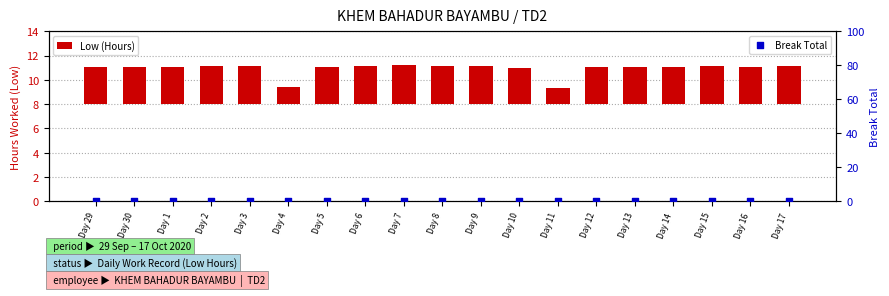

What is the total value across all series at Day 13?

3.1